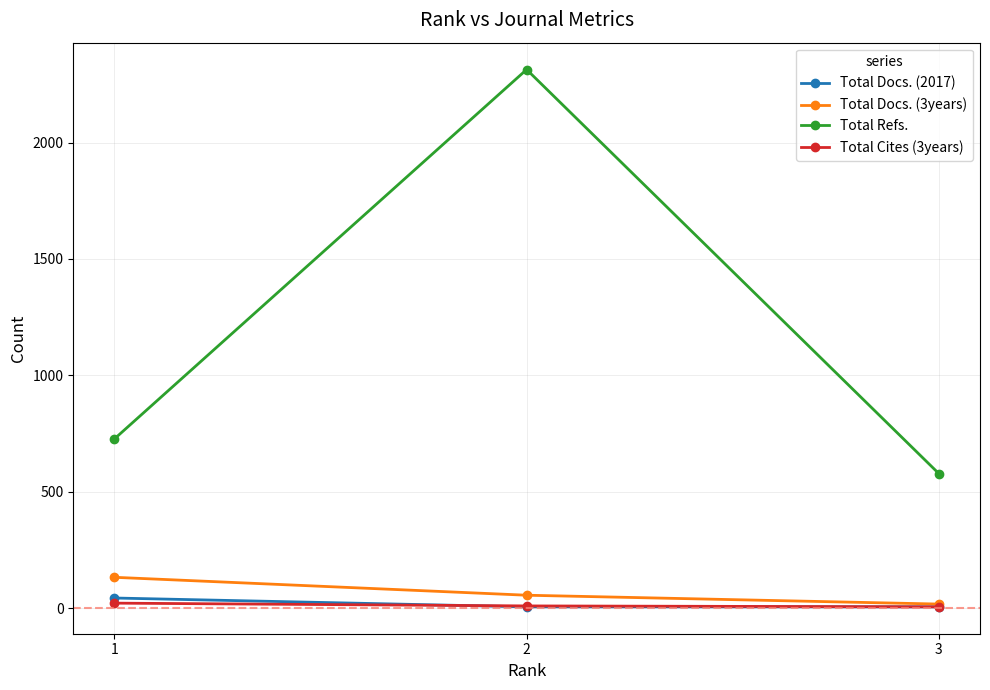

At how many categories does at least one series exceed 1915?

1